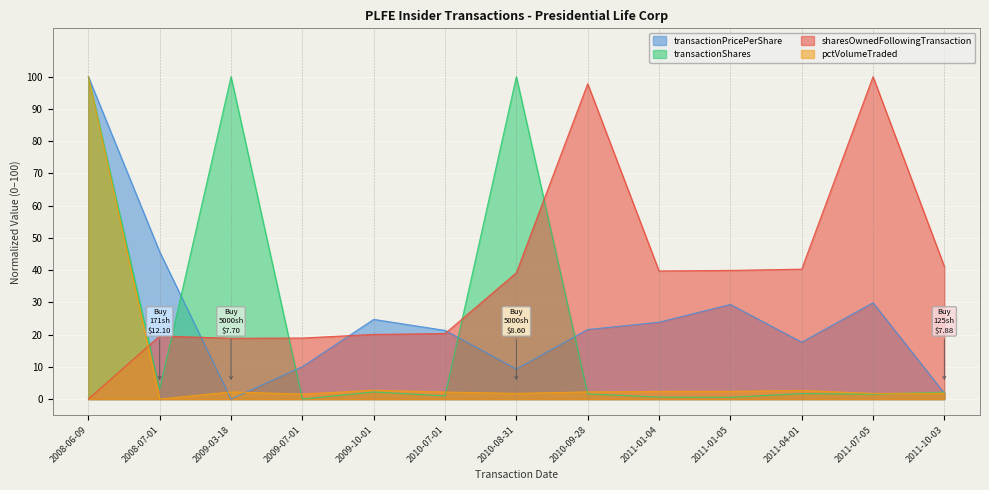

Where do transactionPricePerShare and pctVolumeTraded first cross each other?

2008-07-01 and 2009-03-18